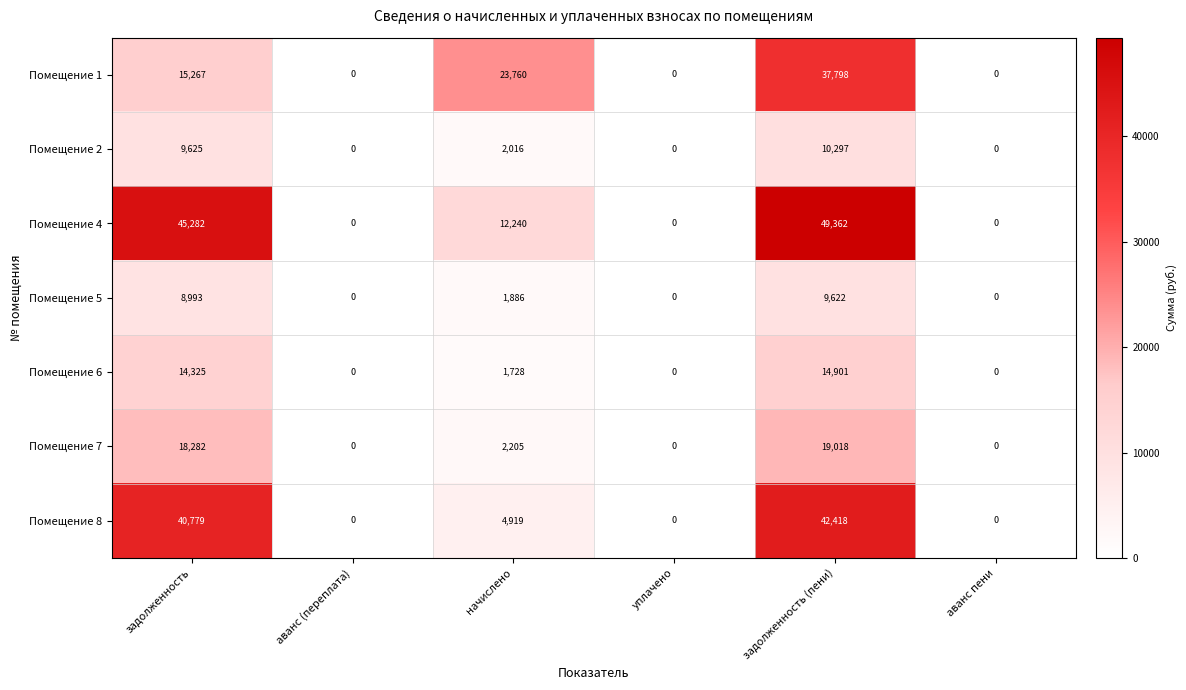

What is the sum of all Помещение 6 values?

30954